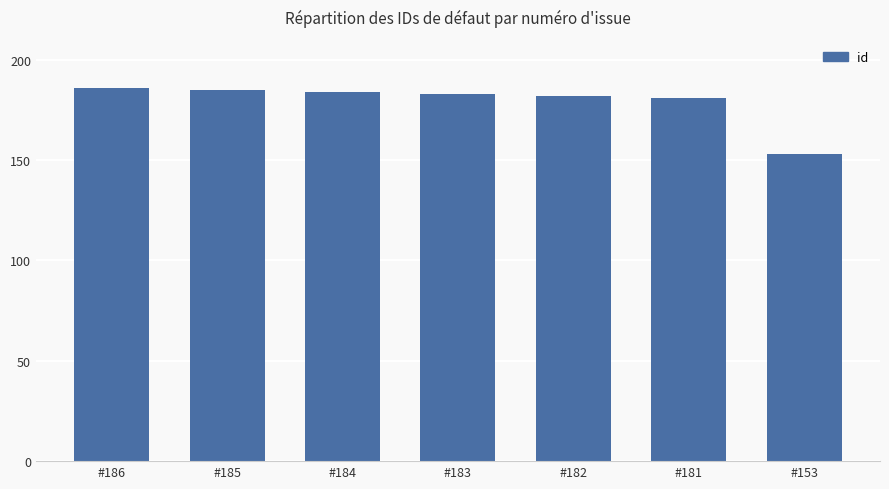

What is the difference between the maximum and minimum values?

33